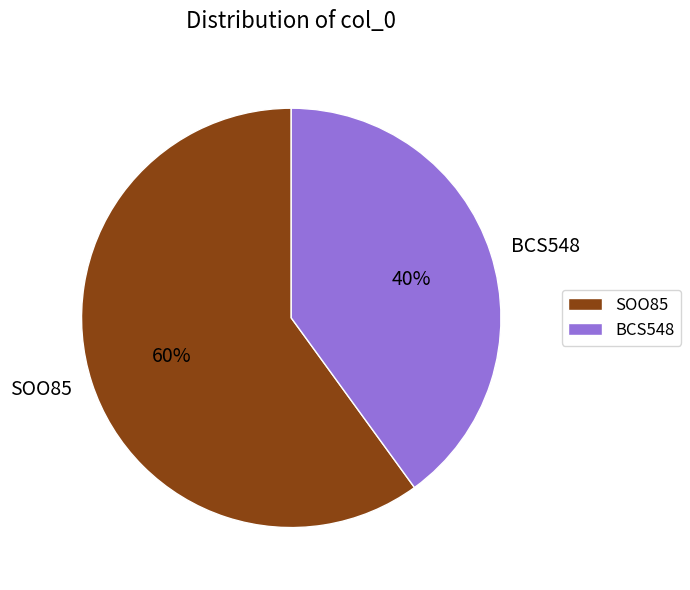

To the nearest percent, what portion does SOO85 represent?

60%